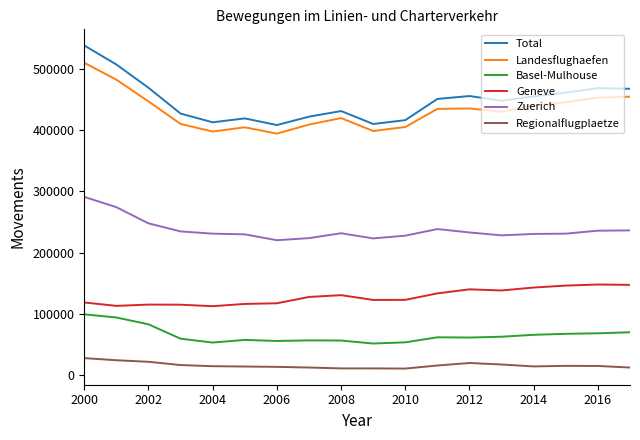

True or false: Zuerich has more than 0 points higher than both neighbors.

True